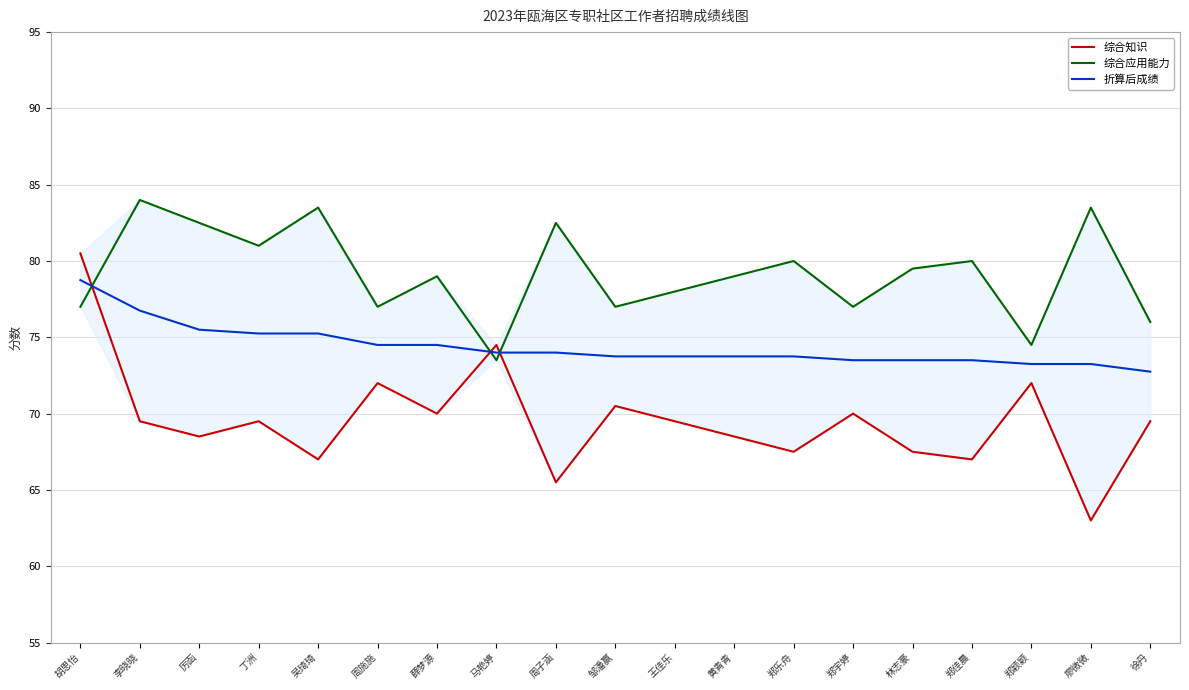

What is the sum of all 综合应用能力 values?

1504.5